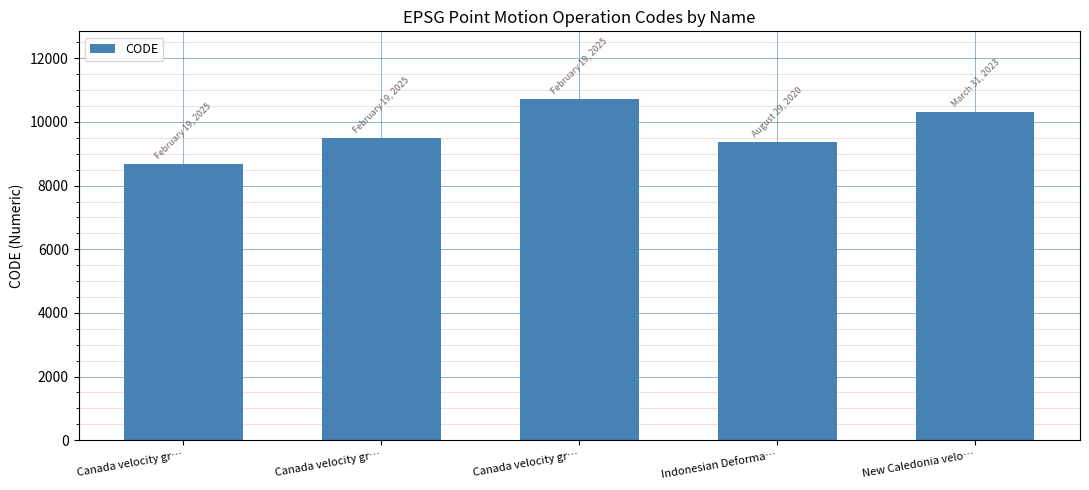

Reading left to right, list all the values displayed in this chart.

8676	9483	10707	9375	10323